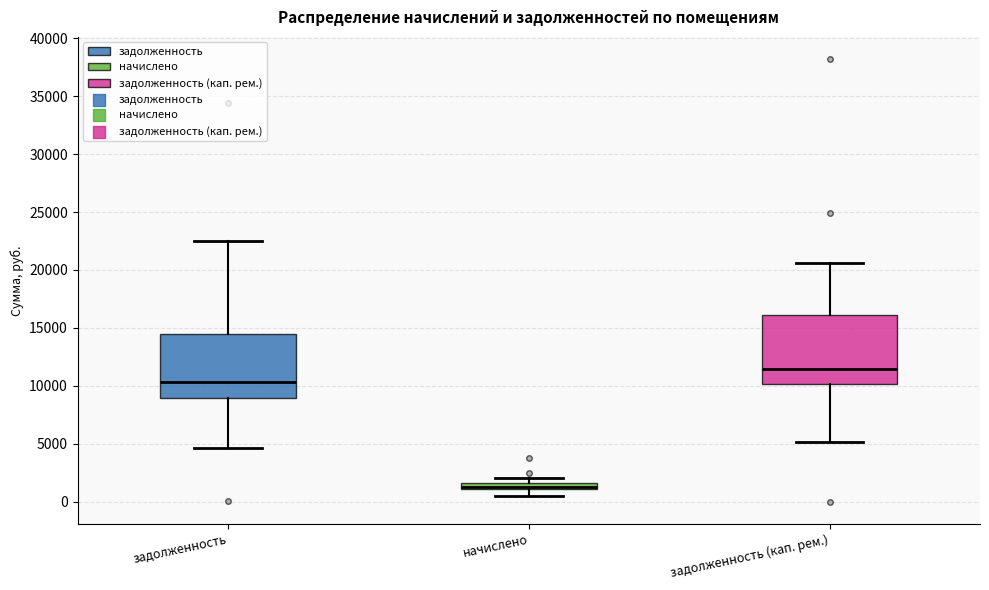

Which box has the highest median line?

задолженность (кап. рем.)